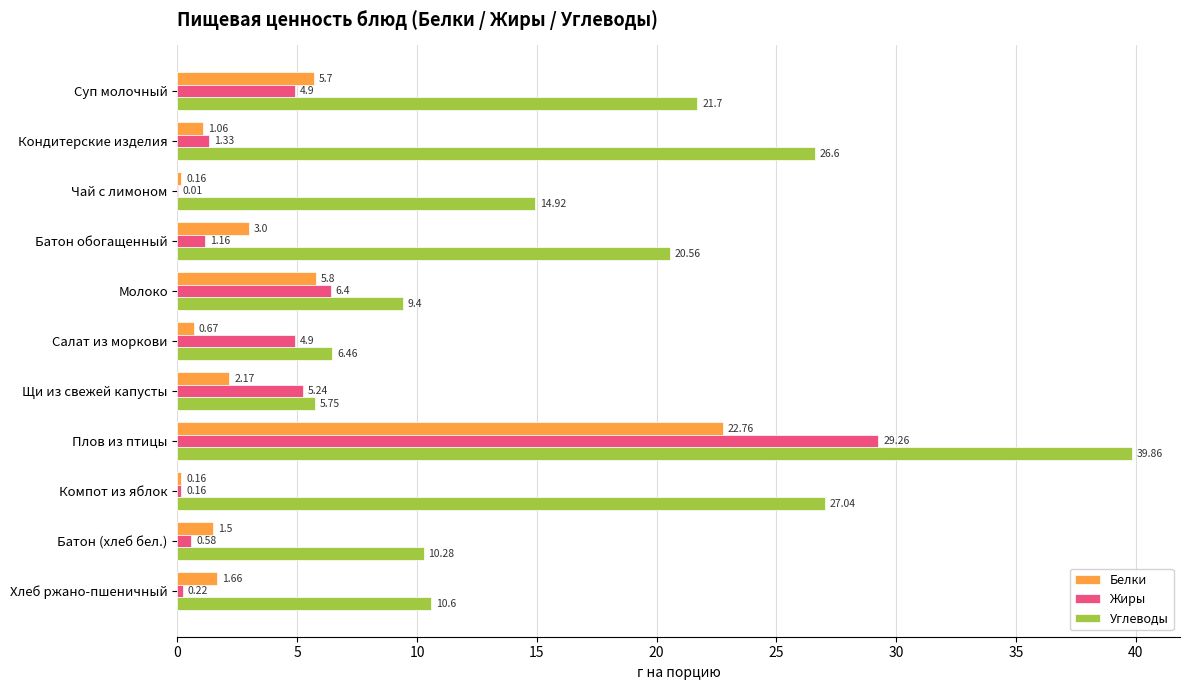

Which category has the highest value across all series?

Плов из птицы